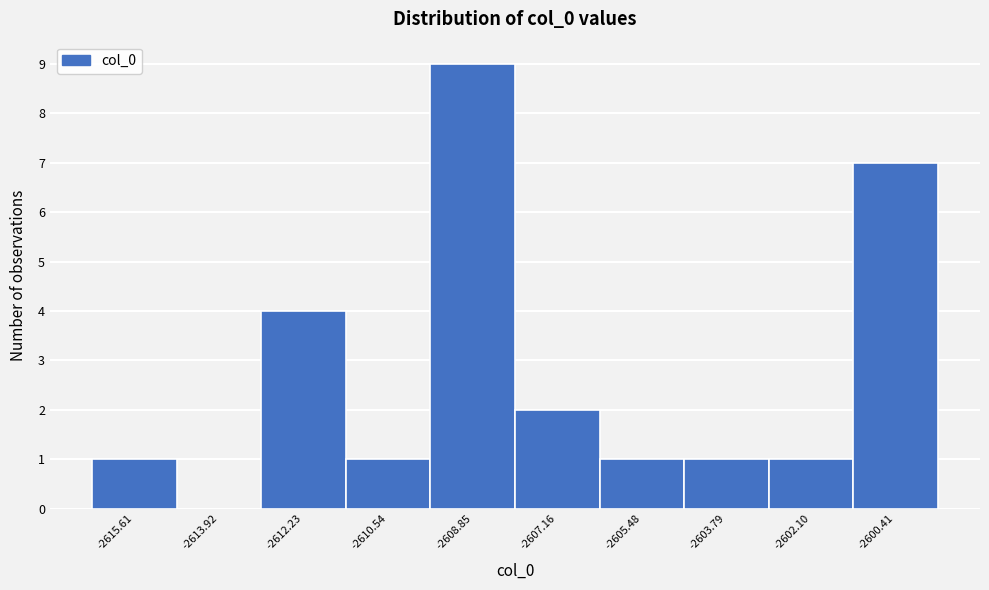

Reading left to right, extract all data points from this chart.

-2615.61=1	-2613.92=0	-2612.23=4	-2610.54=1	-2608.85=9	-2607.16=2	-2605.48=1	-2603.79=1	-2602.10=1	-2600.41=7